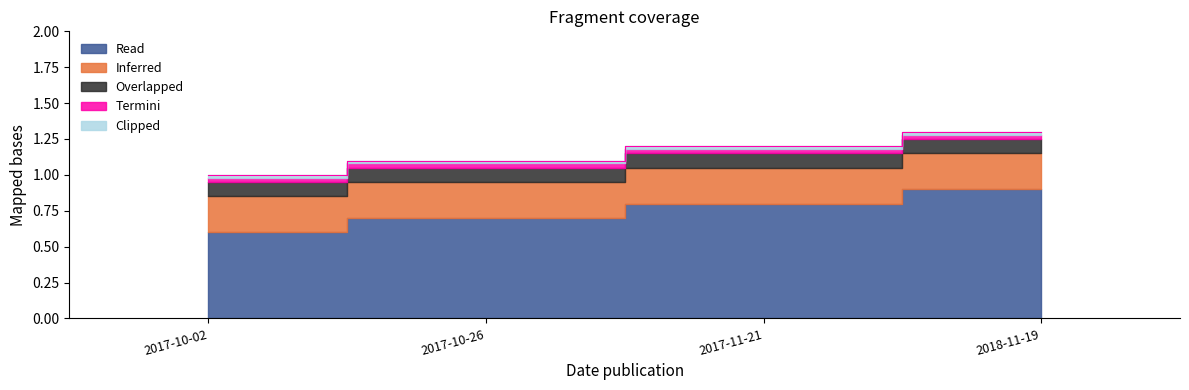

Is it true that the value at 2017-10-02 is 1.0?

True